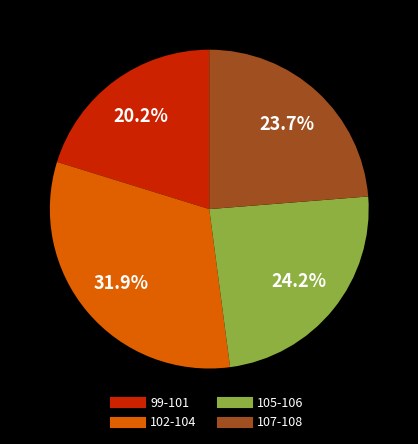

To the nearest percent, what is the average slice percentage?

25%